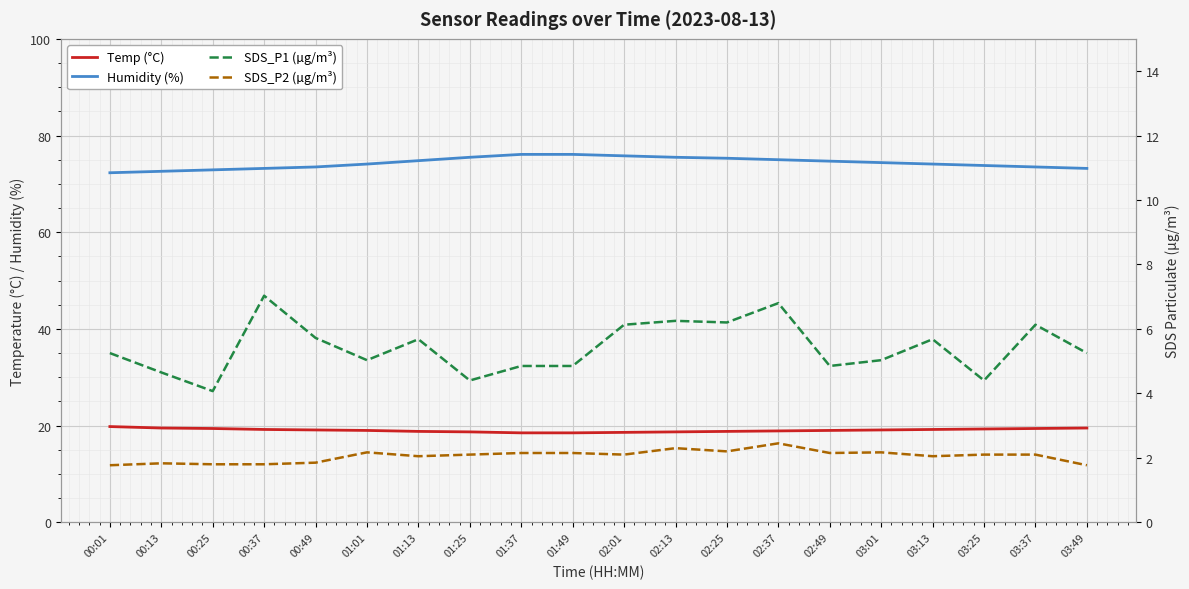

Which category has the lowest value in the Temp (°C) series?

01:37